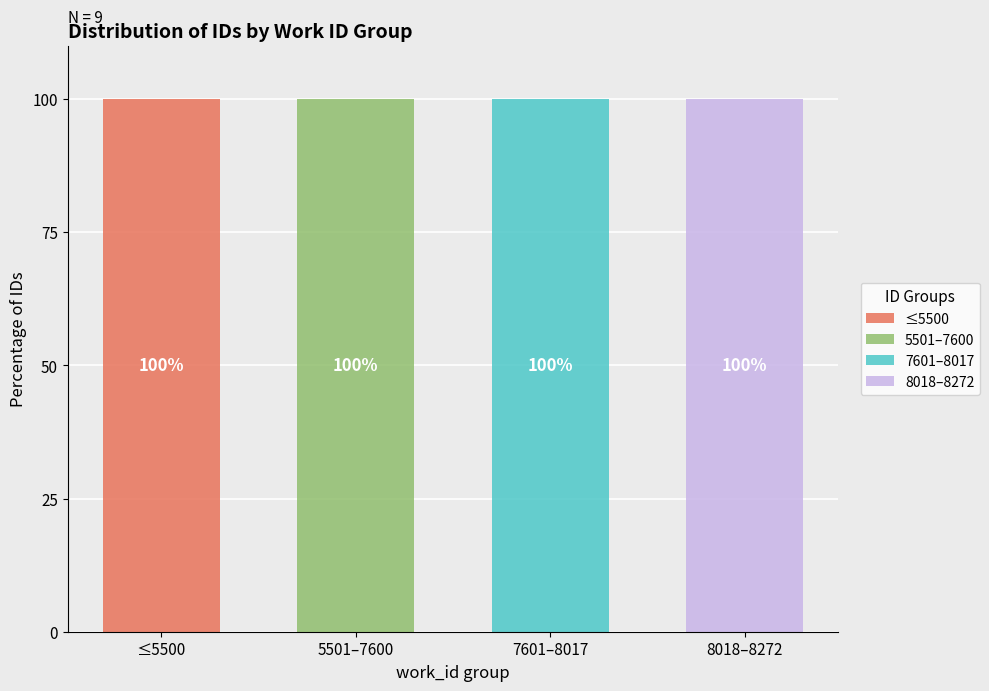

Reading right to left, transcribe the values for ≤5500.

8018–8272=0	7601–8017=0	5501–7600=0	≤5500=100